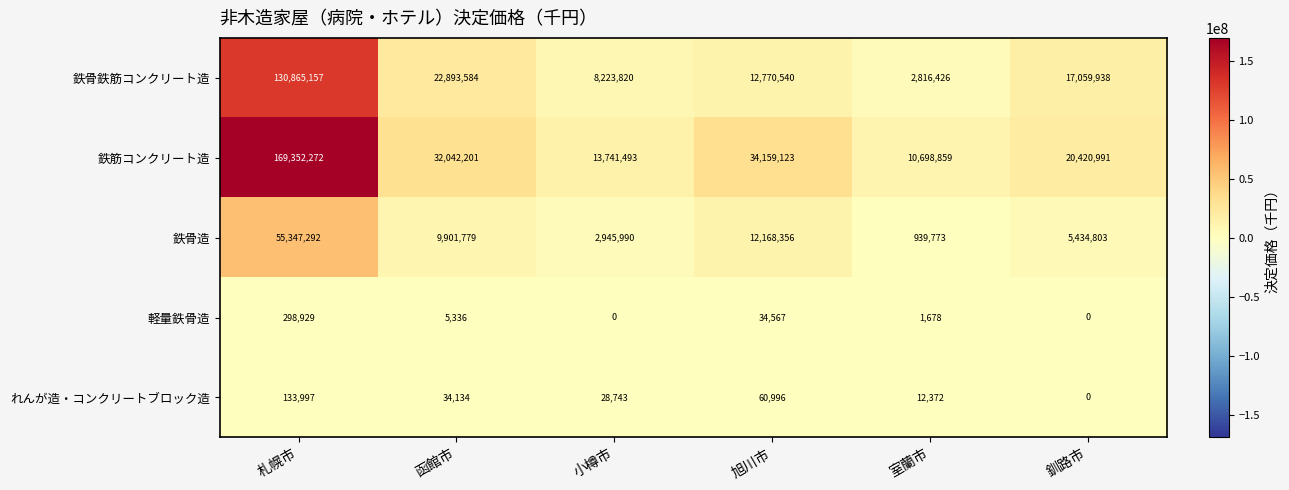

At which category does the chart reach its peak across all series?

札幌市